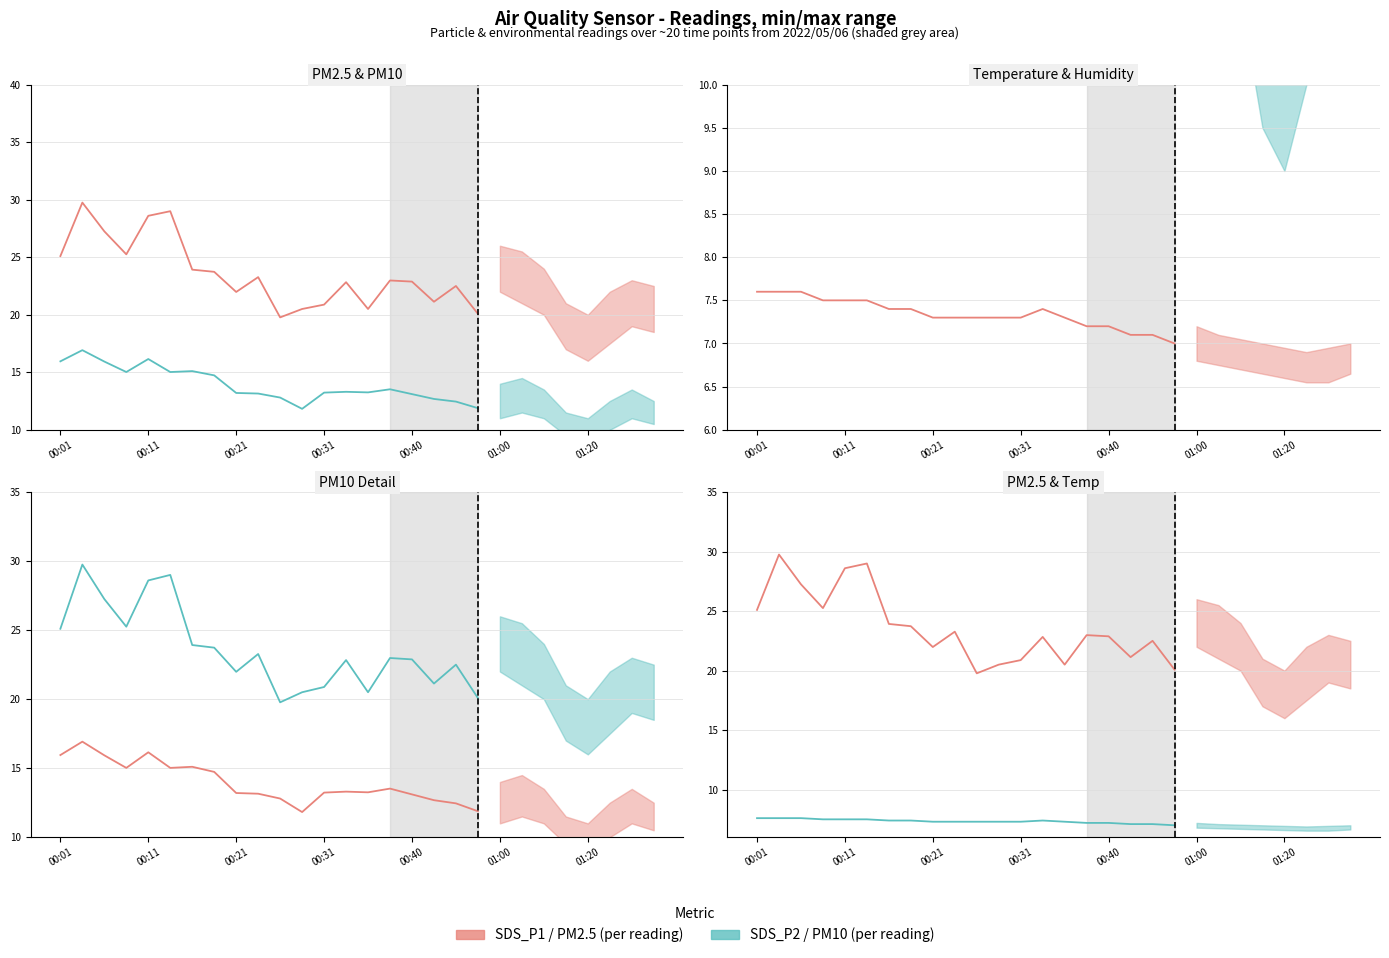

What is the value of the PM10 (SDS_P2) point at the 5th from the left?

16.1